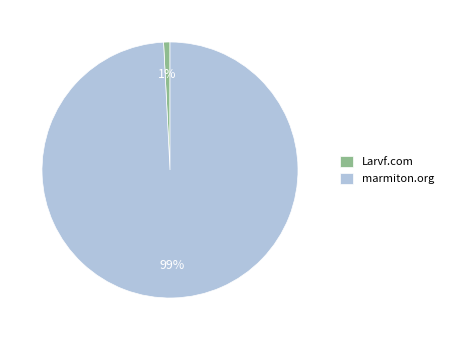

Does Larvf.com account for over 50% of the chart?

No